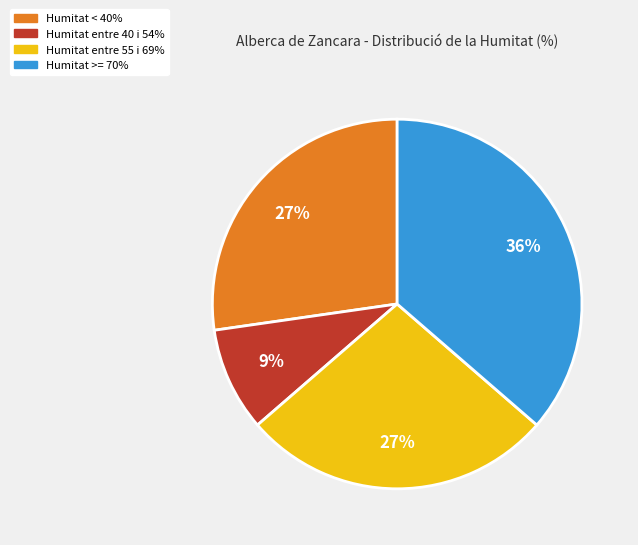

Is Humitat >= 70% the majority of the pie?

No